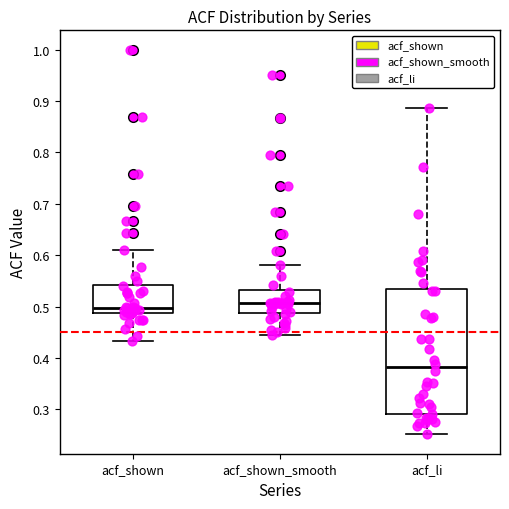

Reading left to right, read every box against the y-axis: the position of its median line, the range the box covers, and the ends of its whiskers. The values are not printed on the chart, so give them approximately, as read against the axis.

acf_shown: median 0.50, box 0.49 to 0.54, whiskers 0.43 to 0.61
acf_shown_smooth: median 0.51, box 0.49 to 0.53, whiskers 0.44 to 0.58
acf_li: median 0.38, box 0.29 to 0.53, whiskers 0.25 to 0.89